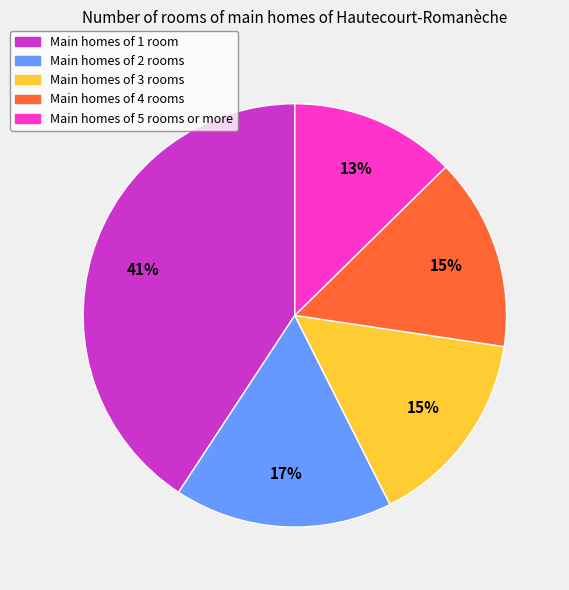

Which category has the smallest portion of the pie?

Main homes of 5 rooms or more